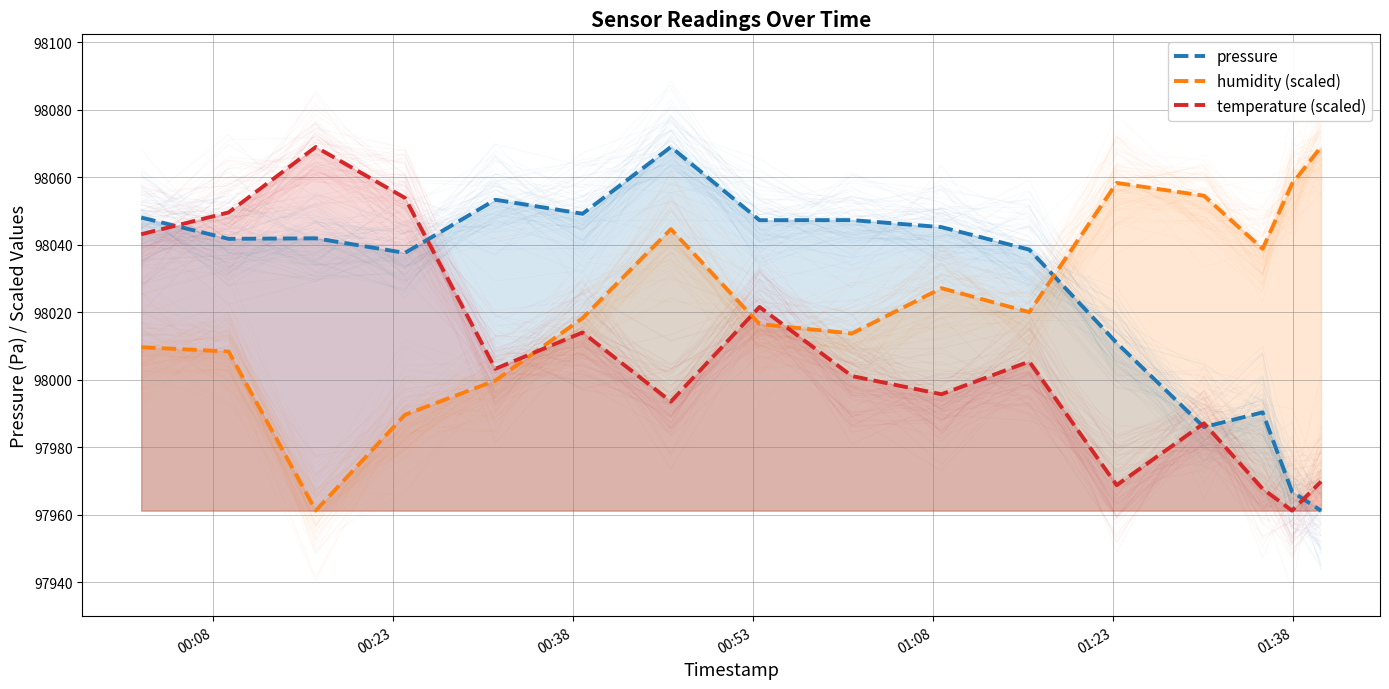

How many values in the humidity (scaled) series are below 98020?

8